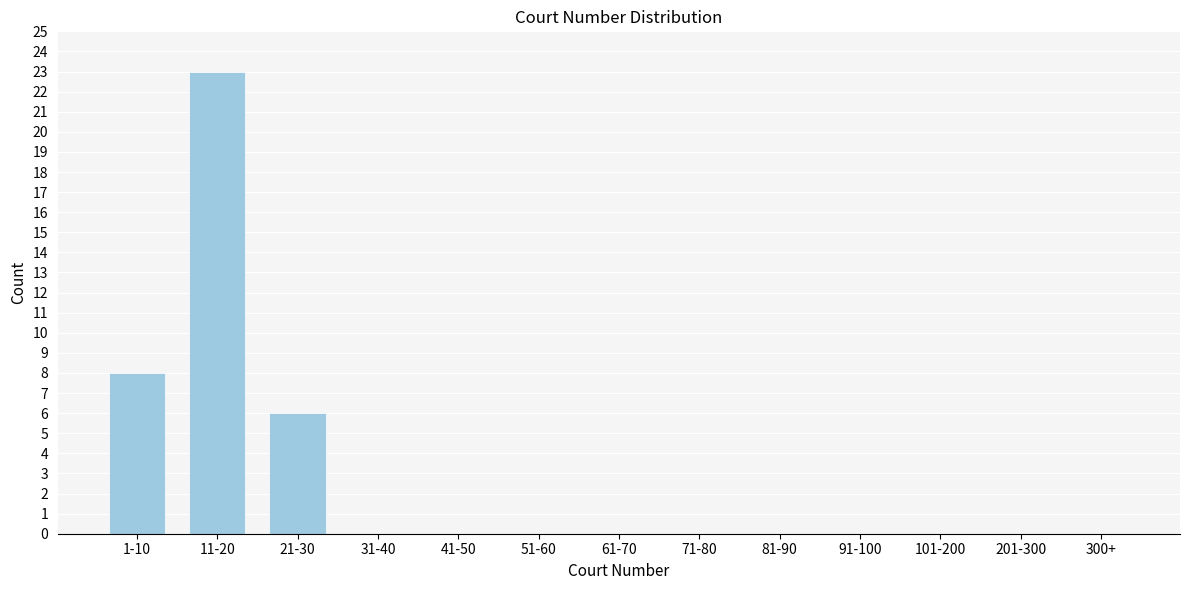

Reading left to right, extract all data points from this chart.

1-10=8	11-20=23	21-30=6	31-40=0	41-50=0	51-60=0	61-70=0	71-80=0	81-90=0	91-100=0	101-200=0	201-300=0	300+=0